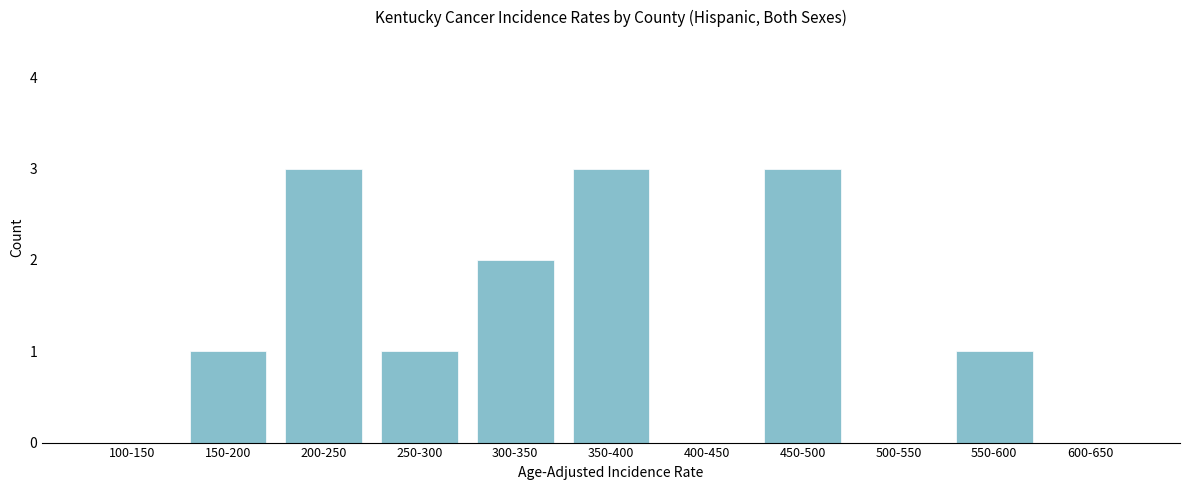

Reading right to left, list all the values displayed in this chart.

600-650=0	550-600=1	500-550=0	450-500=3	400-450=0	350-400=3	300-350=2	250-300=1	200-250=3	150-200=1	100-150=0